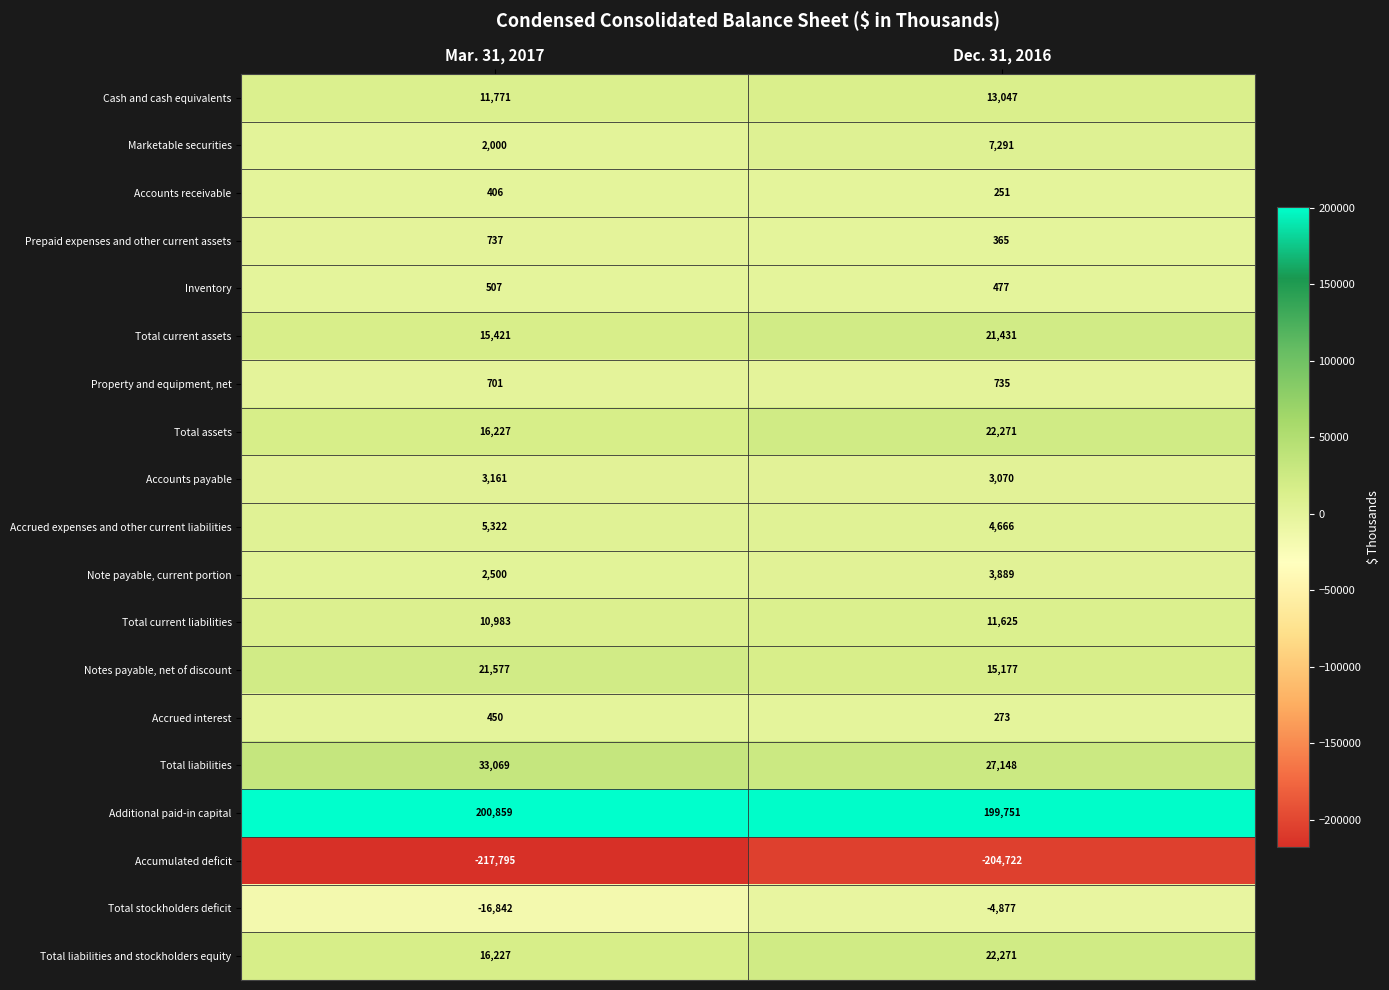

Which series has the widest spread of values?

Accumulated deficit